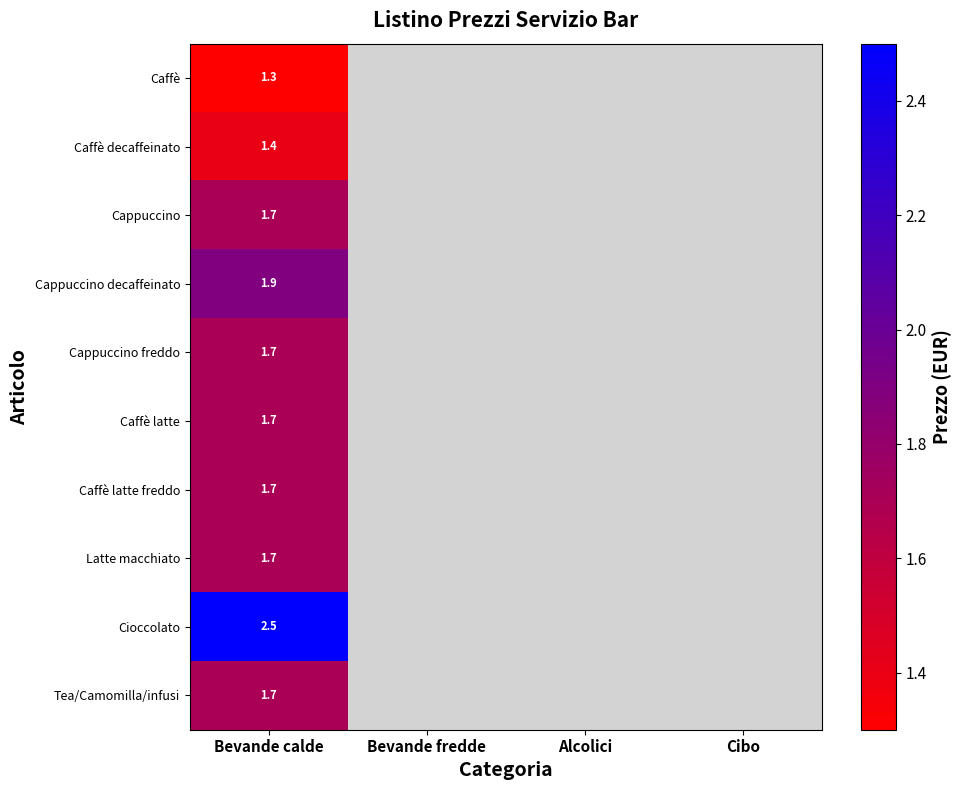

What is the total value across all series at Bevande calde?

17.3